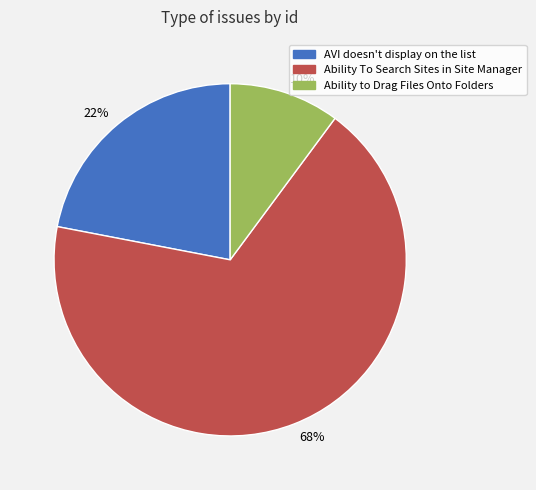

How many slices are in this pie chart?

3